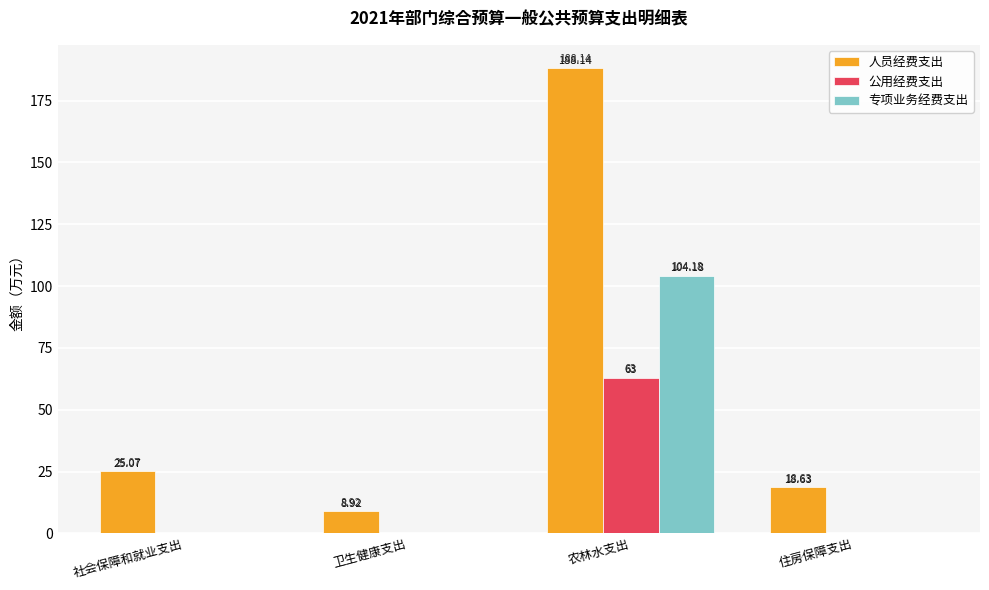

What is the sum of all 专项业务经费支出 values?

104.2